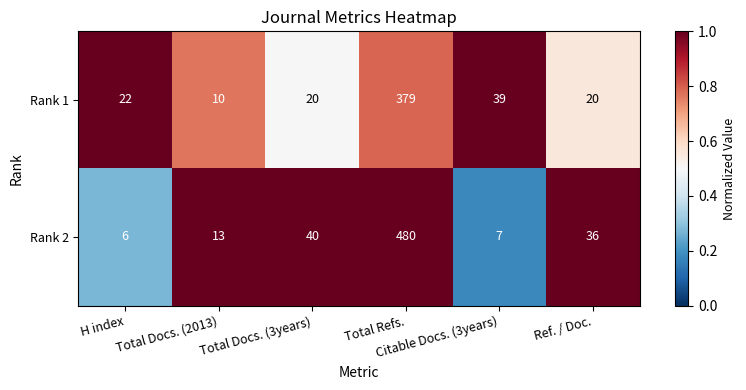

What is the difference between the maximum and second lowest values in the Rank 2 series?

473